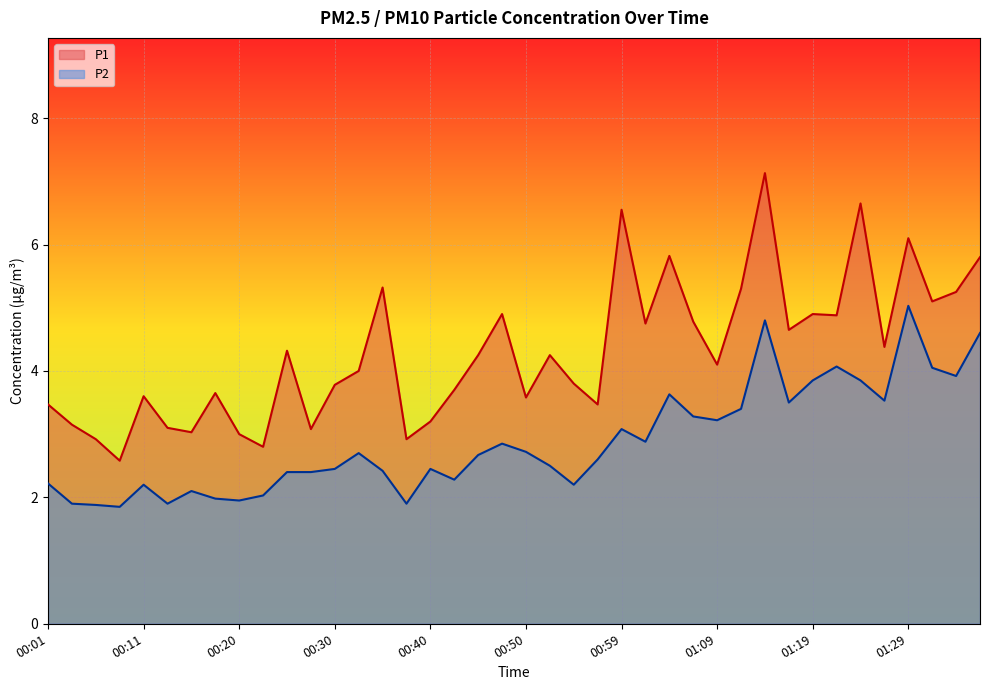

How many values in the P1 series are below 4?

18